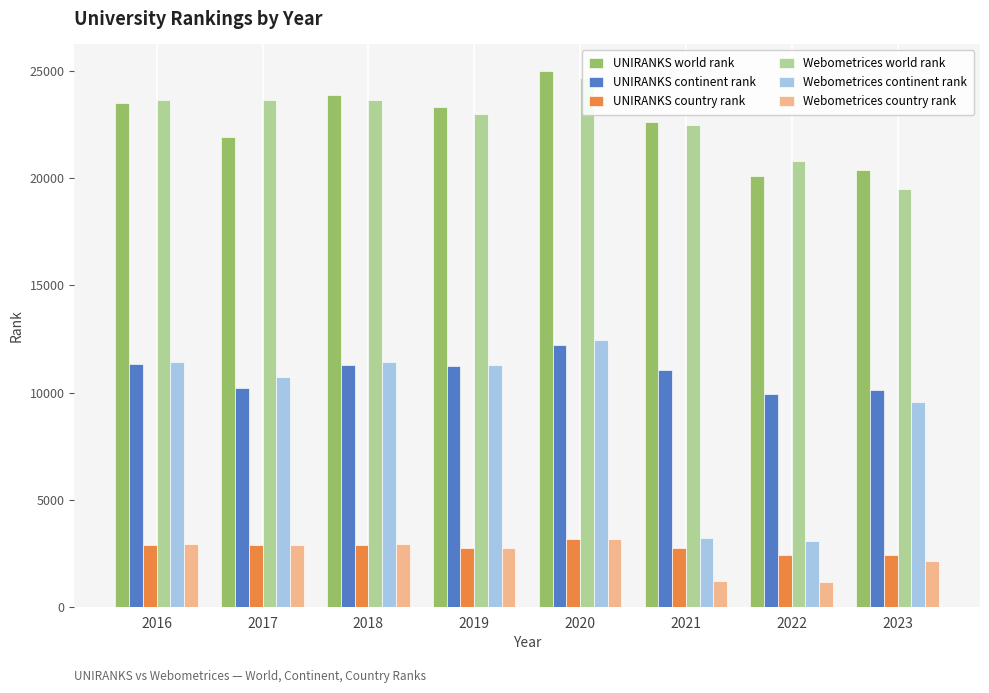

What is the sum of all UNIRANKS continent rank values?

87397